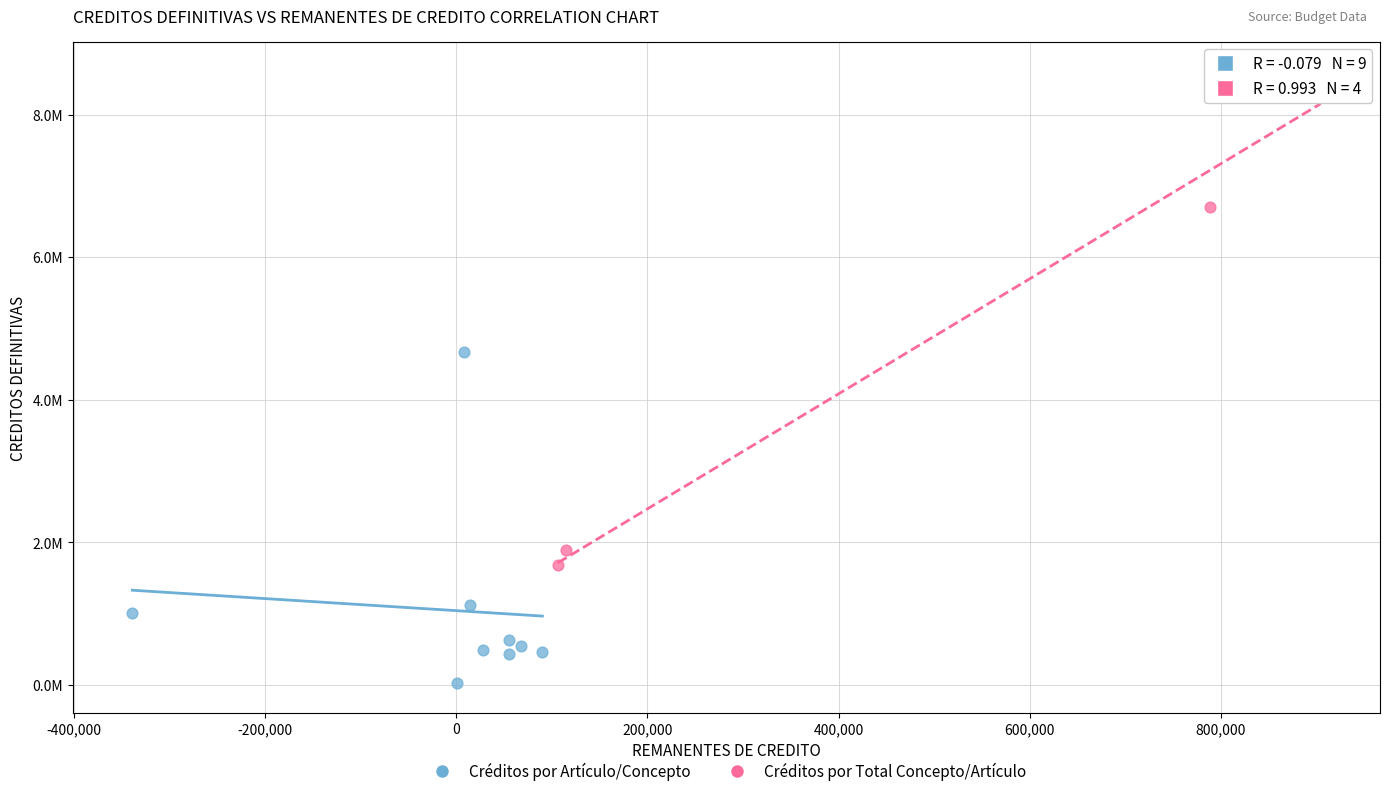

What are all the series names shown in the legend?

Créditos por Artículo/Concepto, Créditos por Total Concepto/Artículo